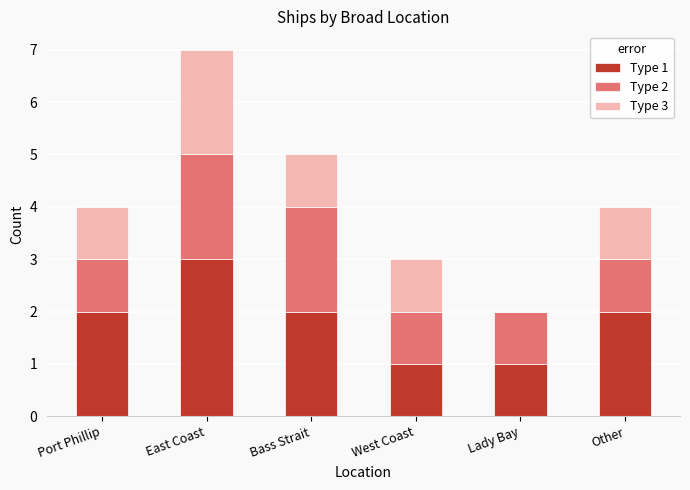

What is the total value across all series at West Coast?

3